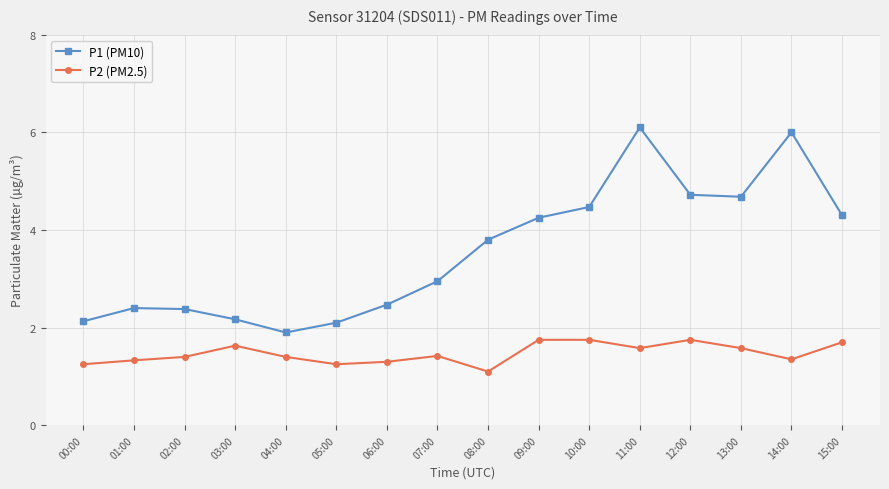

Count the number of data series in this chart.

2